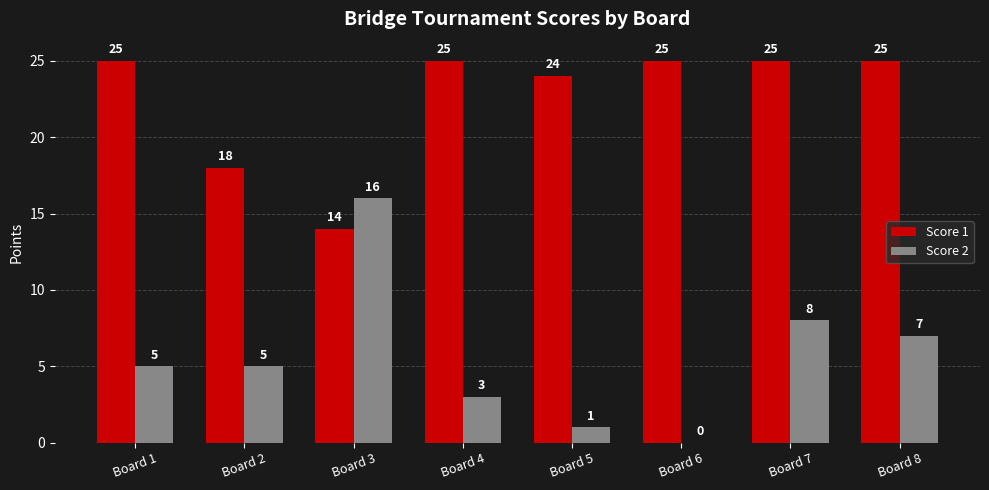

Reading left to right, list all the values displayed in this chart.

Score 1: 25	18	14	25	24	25	25	25
Score 2: 5	5	16	3	1	0	8	7